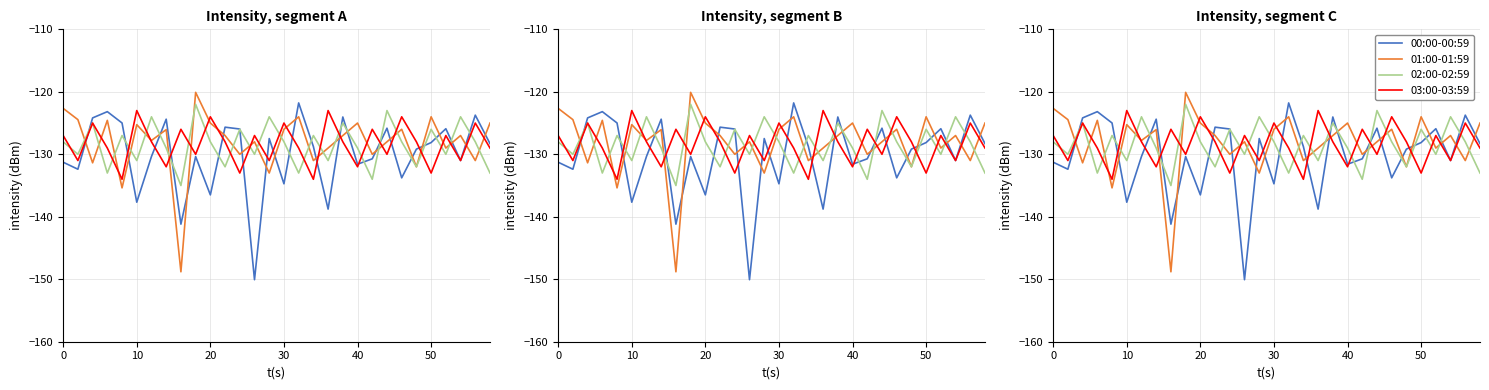

What is the sum of all 01:00-01:59 values?

-3843.4